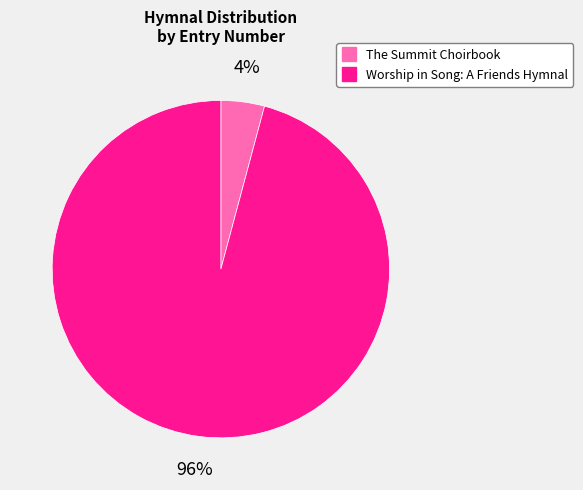

What percentage is the The Summit Choirbook slice, to the nearest percent?

4%